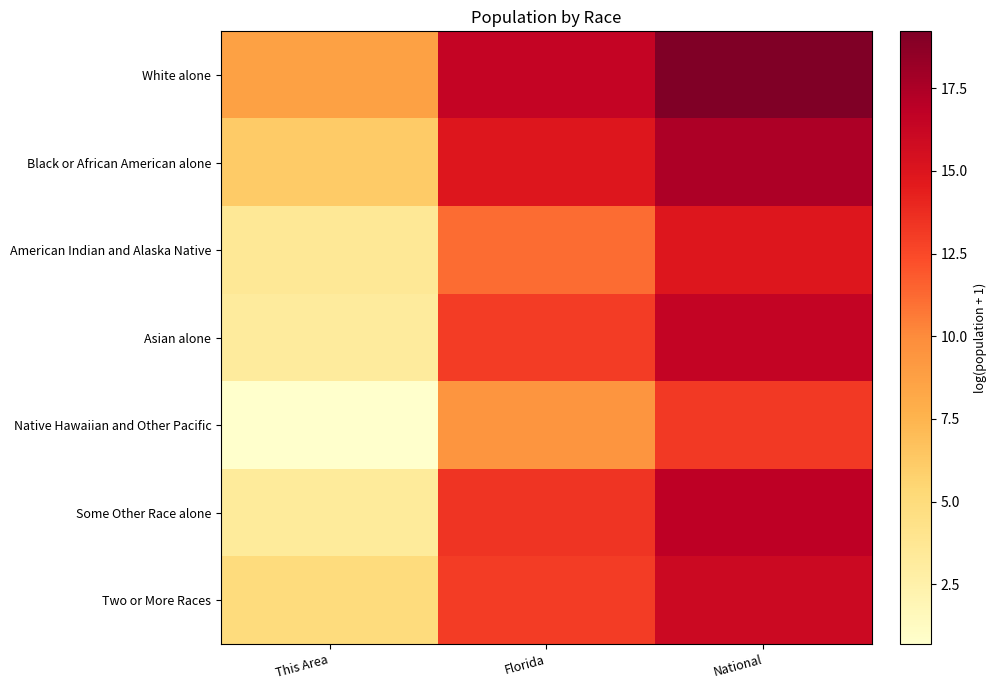

Reading left to right, transcribe all the data shown in this chart.

White alone: This Area=8.7	Florida=16.5	National=19.2
Black or African American alone: This Area=6.2	Florida=14.9	National=17.5
American Indian and Alaska Native: This Area=3.6	Florida=11.2	National=14.9
Asian alone: This Area=3.2	Florida=13.0	National=16.5
Native Hawaiian and Other Pacific: This Area=0.7	Florida=9.4	National=13.2
Some Other Race alone: This Area=3.3	Florida=13.4	National=16.8
Two or More Races: This Area=4.9	Florida=13.1	National=16.0